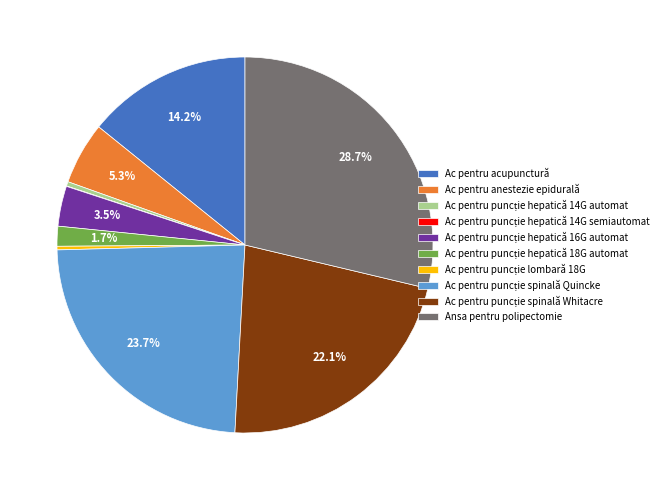

Does any single category account for the majority?

No